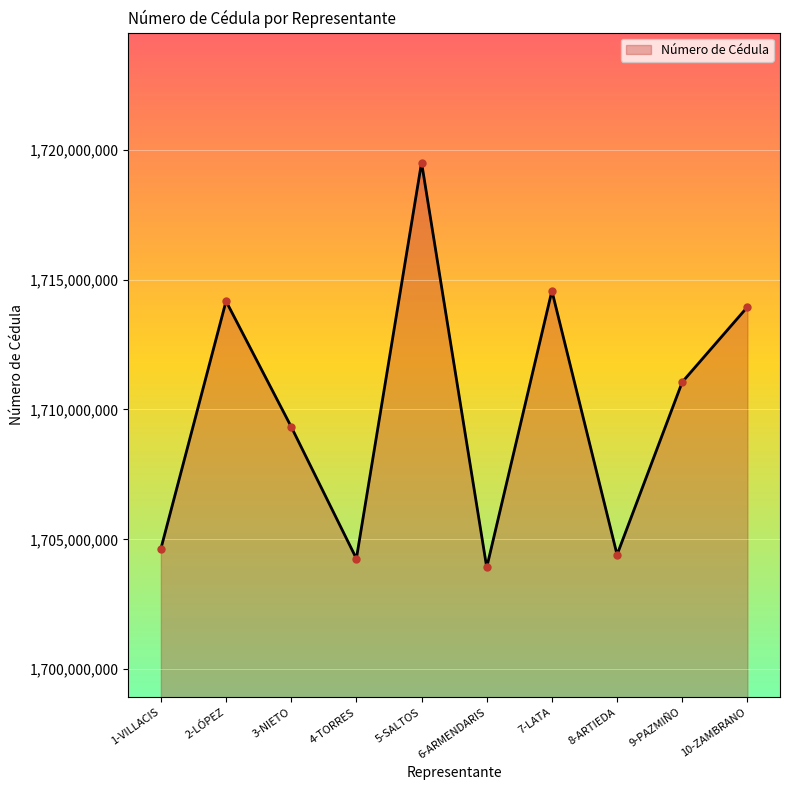

How many lines are shown in the chart?

1